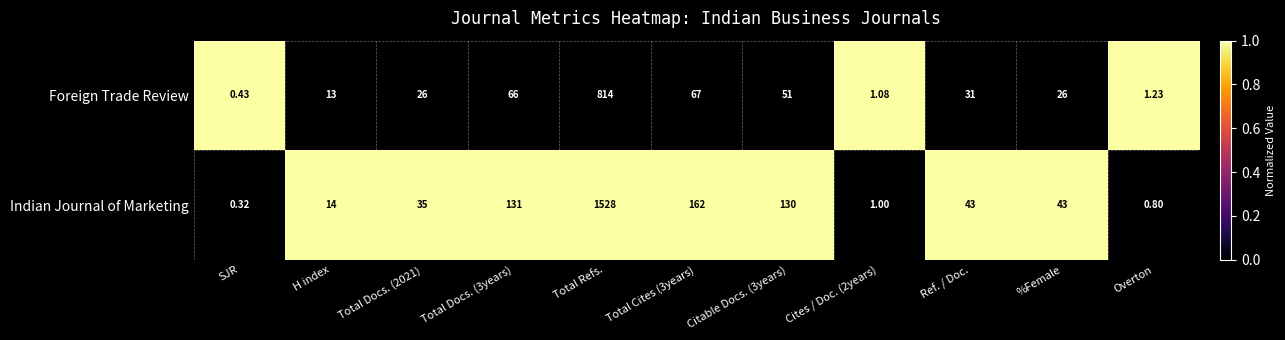

What is the maximum value shown in the chart?

1528.0